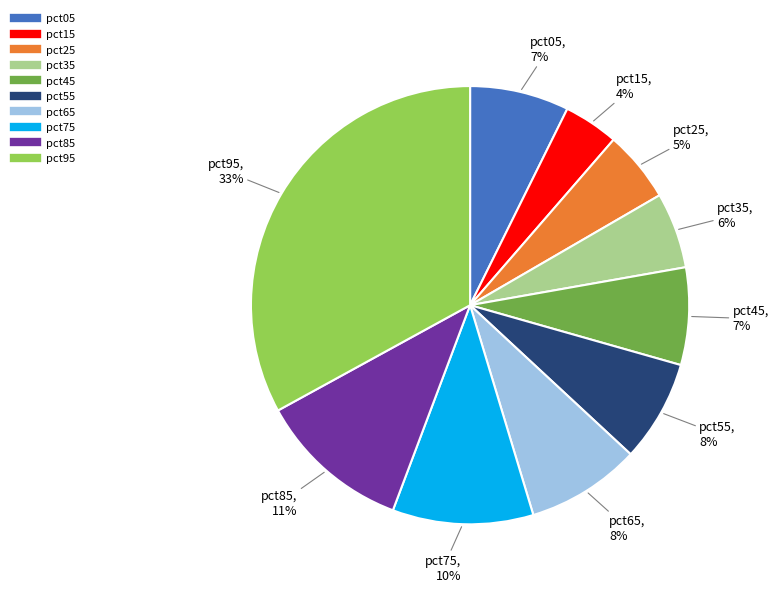

How many segments does this pie chart have?

10